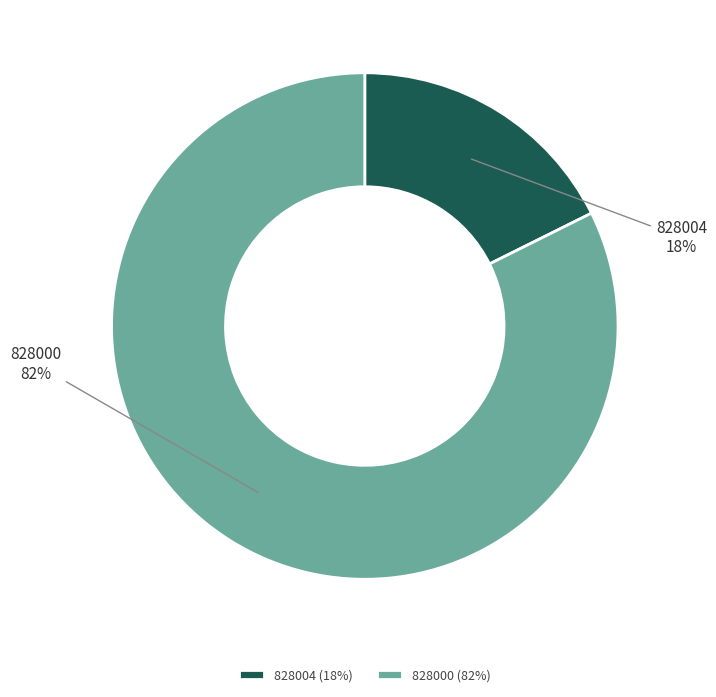

Is the sum of 828000 and 828004 greater than half?

Yes